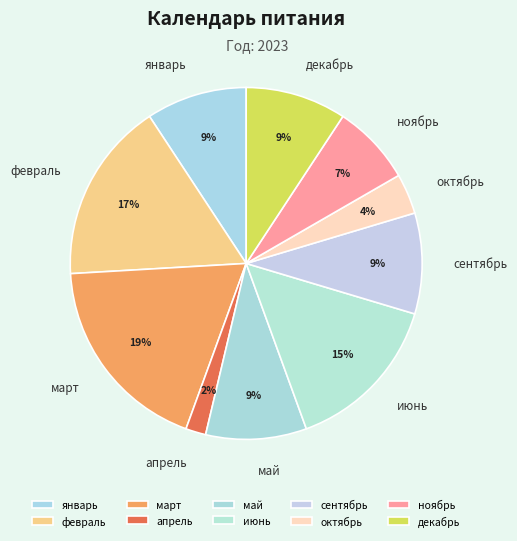

How many segments does this pie chart have?

10